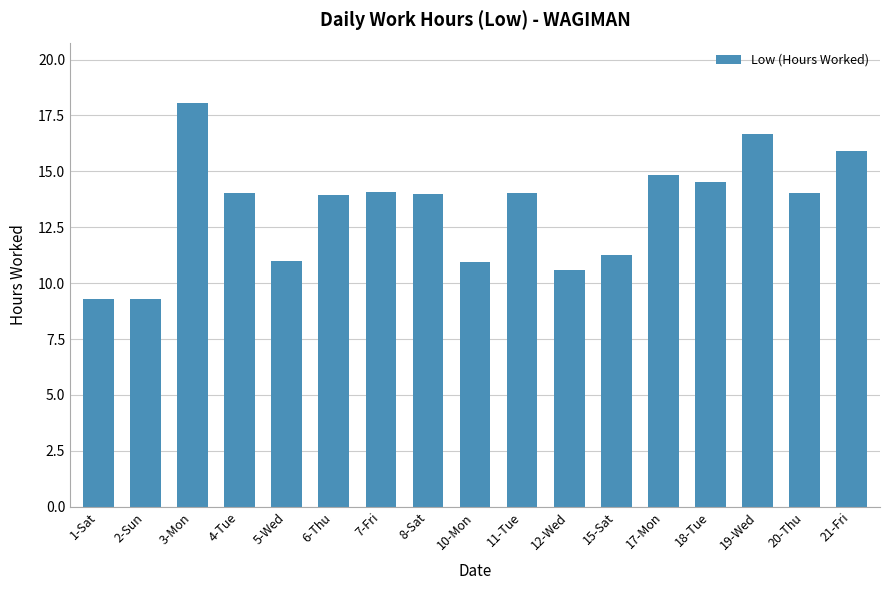

Which label corresponds to the largest value in the chart?

3-Mon